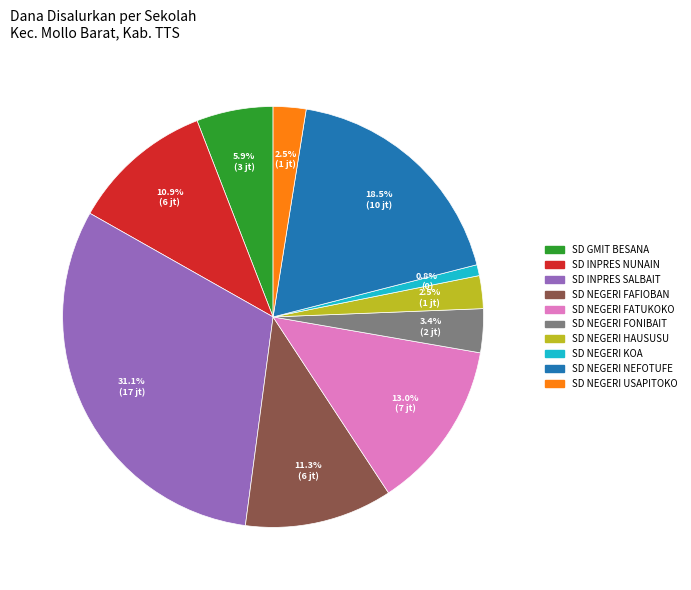

True or false: SD NEGERI KOA accounts for 1% of the total.

True